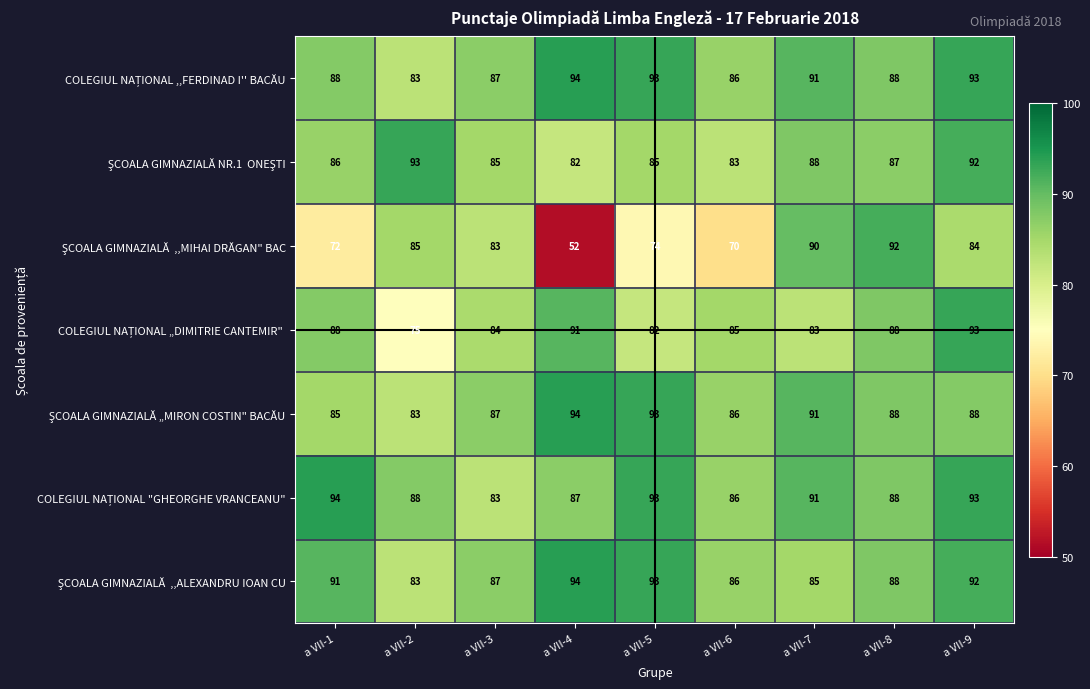

What is the smallest value displayed?

52